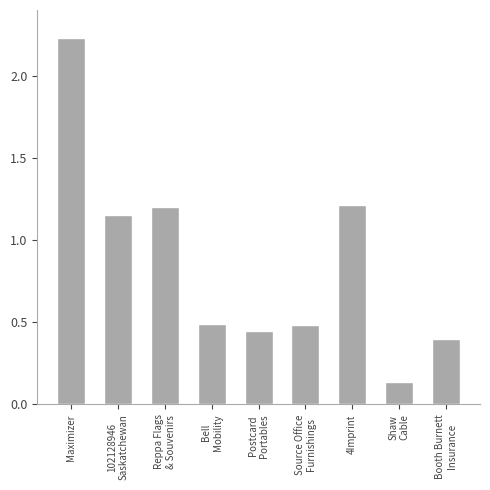

What is the label of the 6th bar from the left?

Source Office
Furnishings